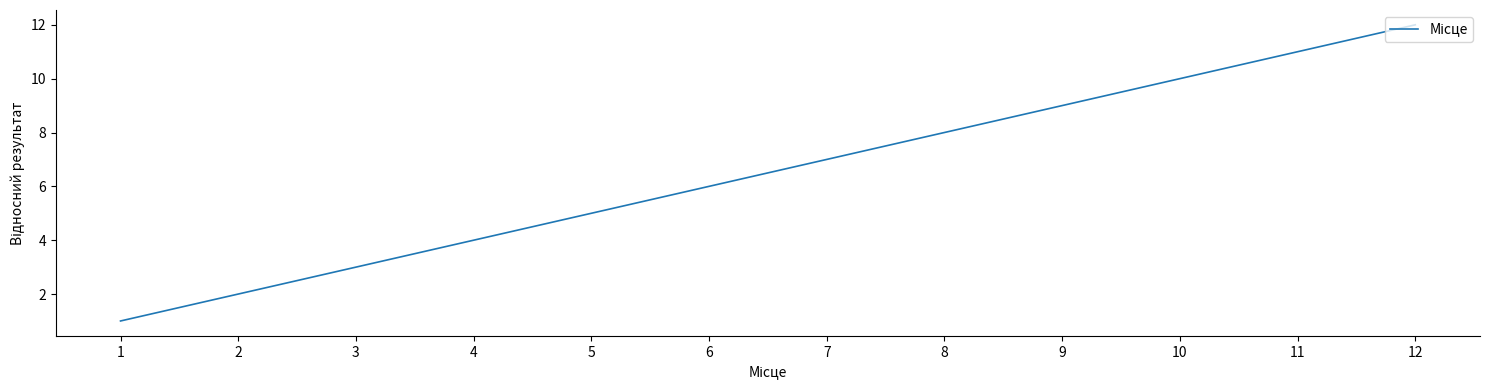

Reading left to right, transcribe all the data shown in this chart.

1=1	2=2	3=3	4=4	5=5	6=6	7=7	8=8	9=9	10=10	11=11	12=12